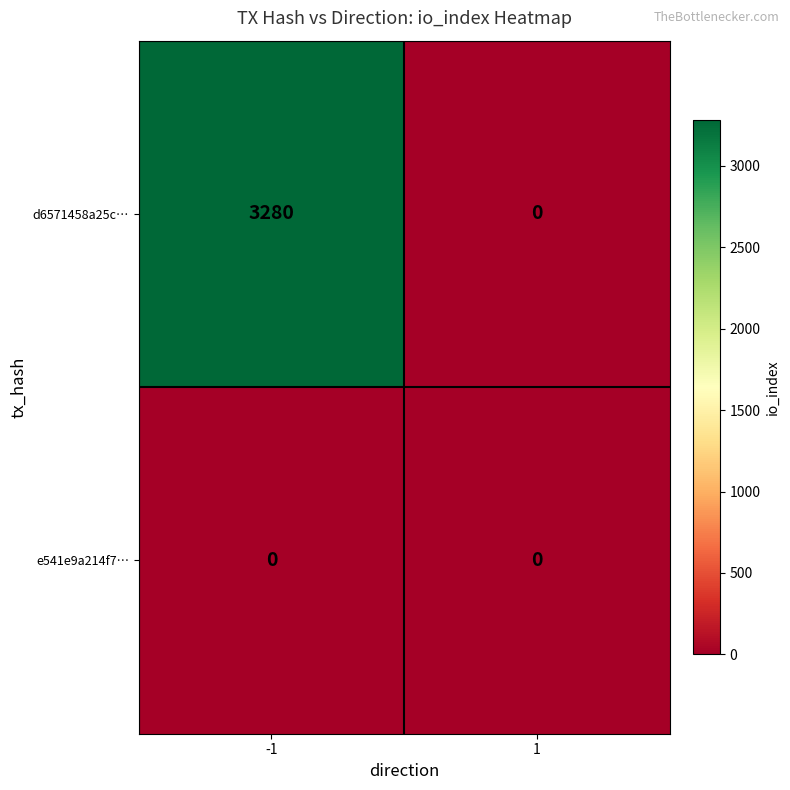

Rank the series at -1 from lowest to highest value.

e541e9a214f7…, d6571458a25c…